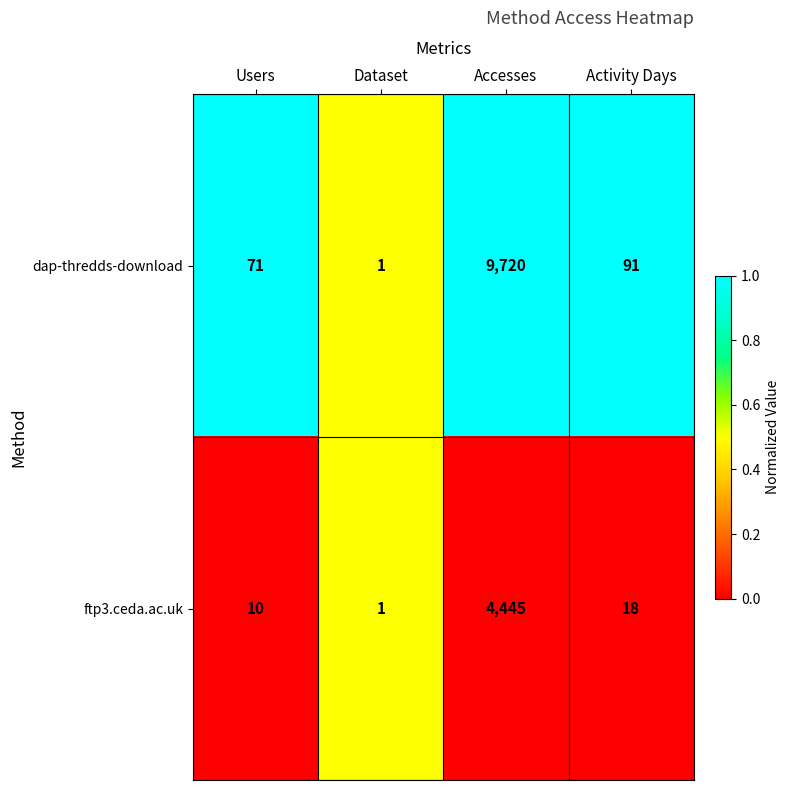

What is the greatest value displayed?

9720